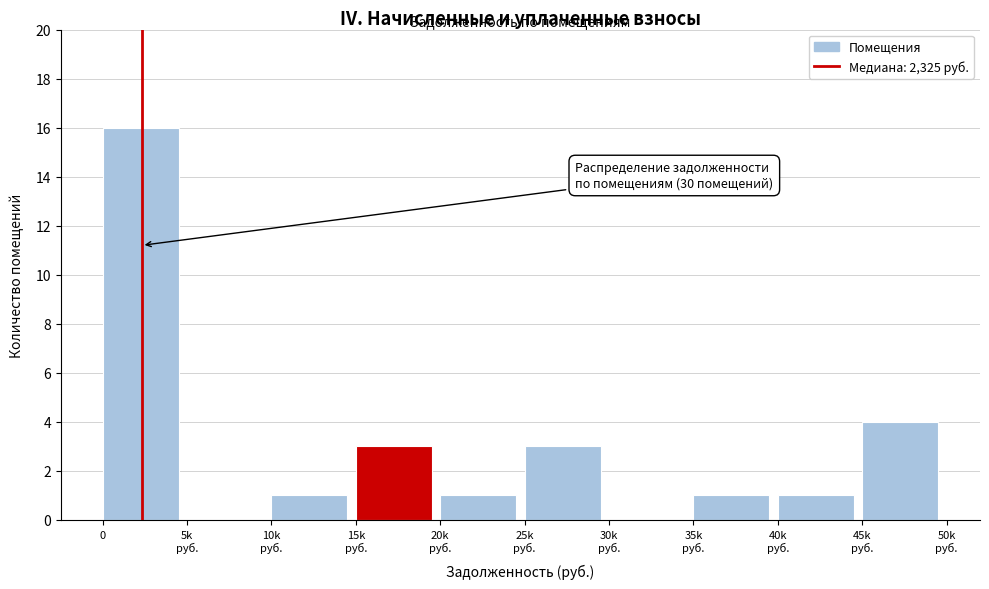

What is the greatest value displayed?

16